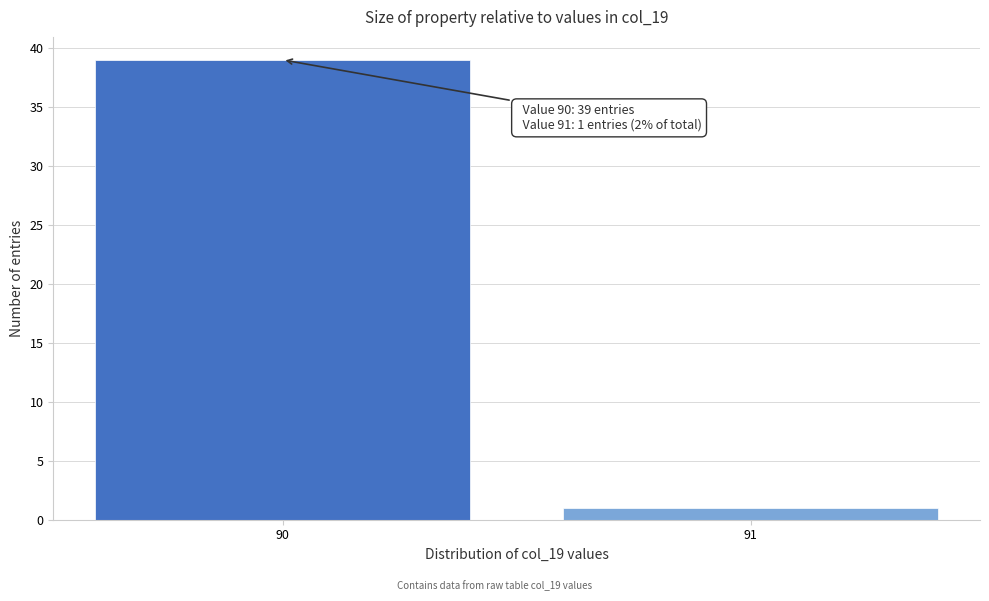

Reading left to right, what are all the values shown in this chart?

39	1